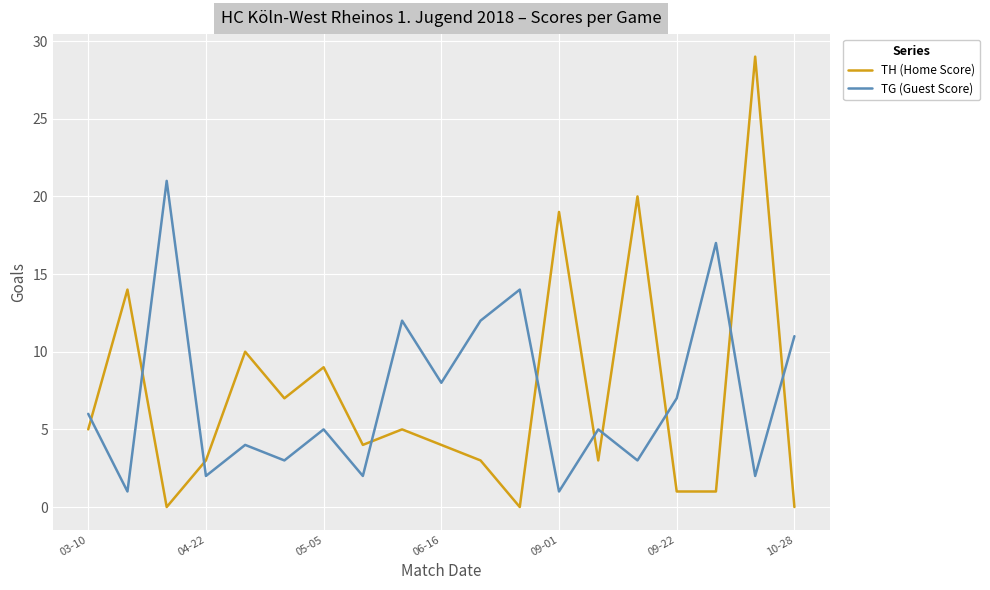

Which series has the widest spread of values?

TH (Home Score)